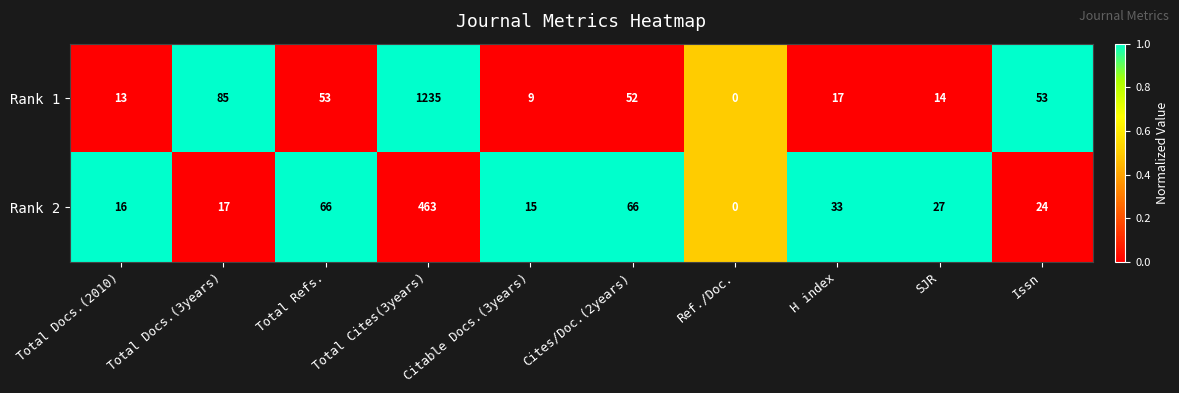

The value of Rank 2 at Issn is 5. True or false?

False